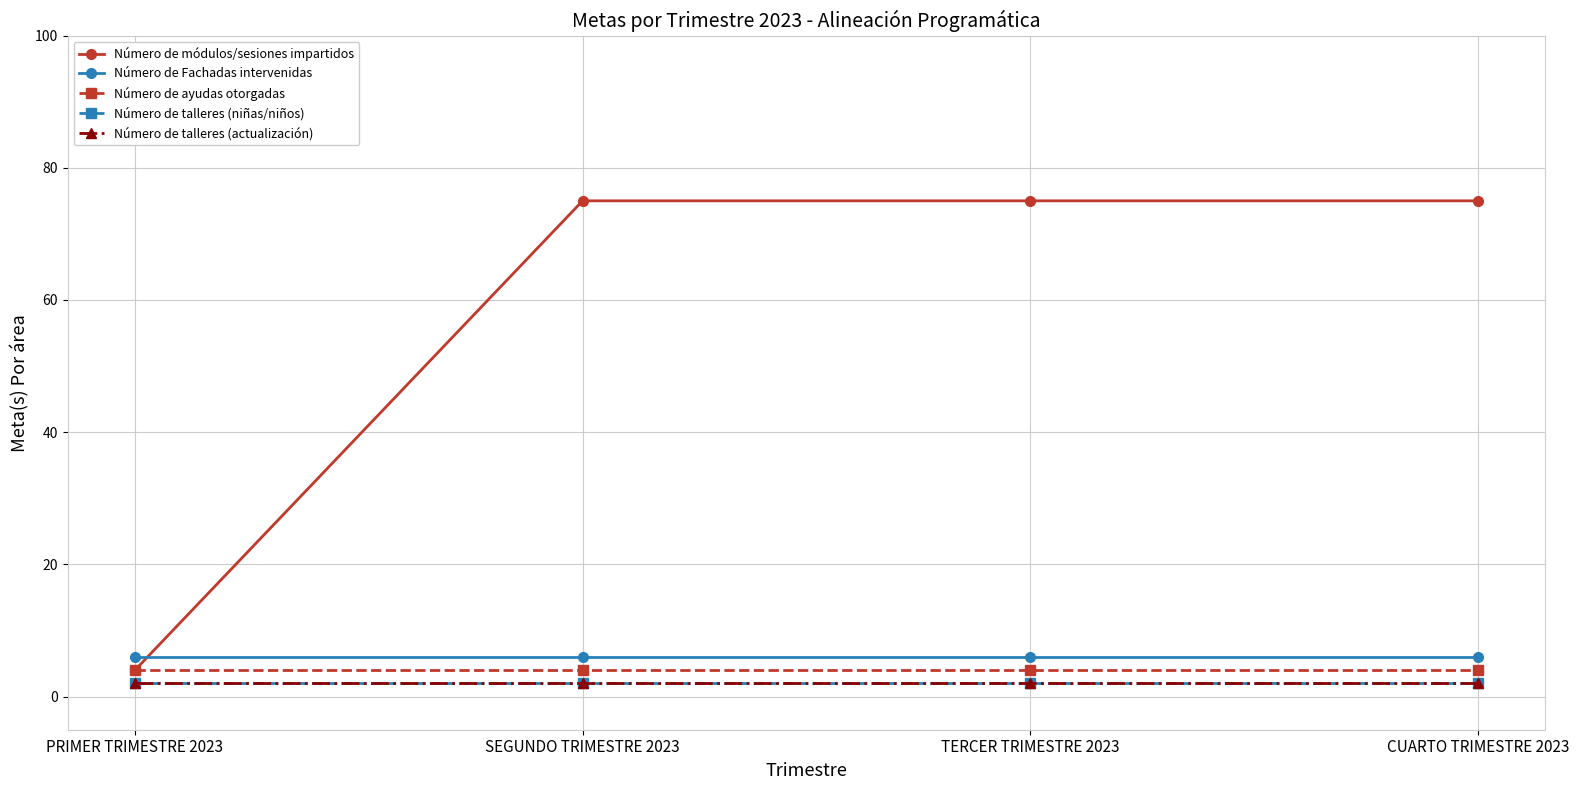

Is this an area chart (filled region under the line)?

No